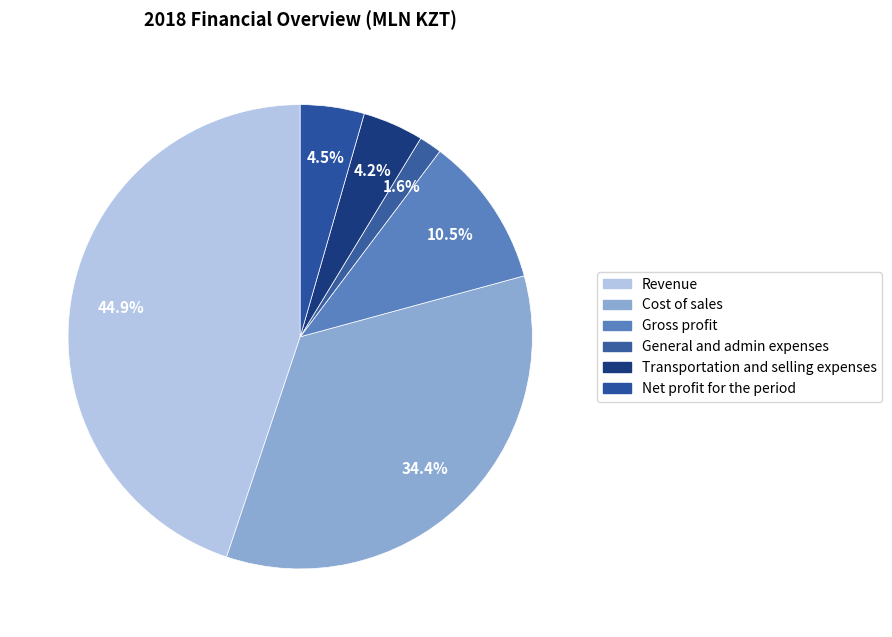

What is the change in value from Gross profit to Transportation and selling expenses?

-976024.7